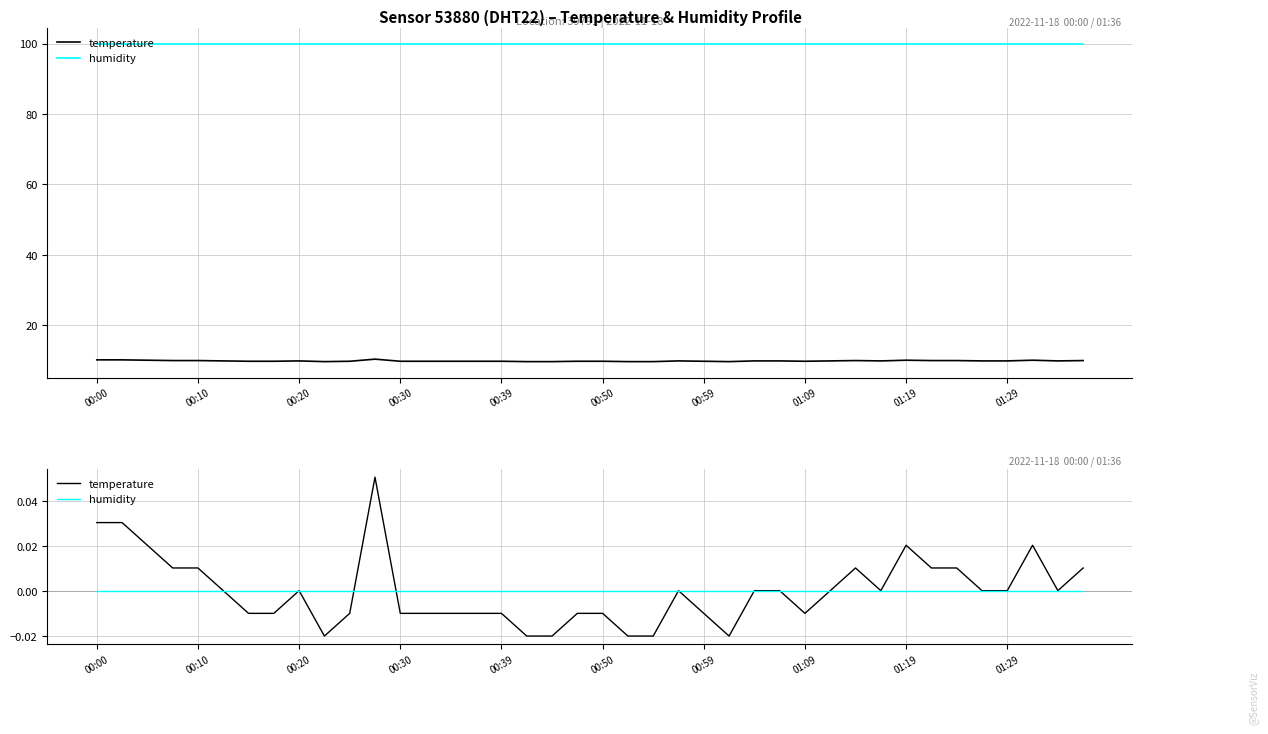

How many lines are shown in the chart?

2